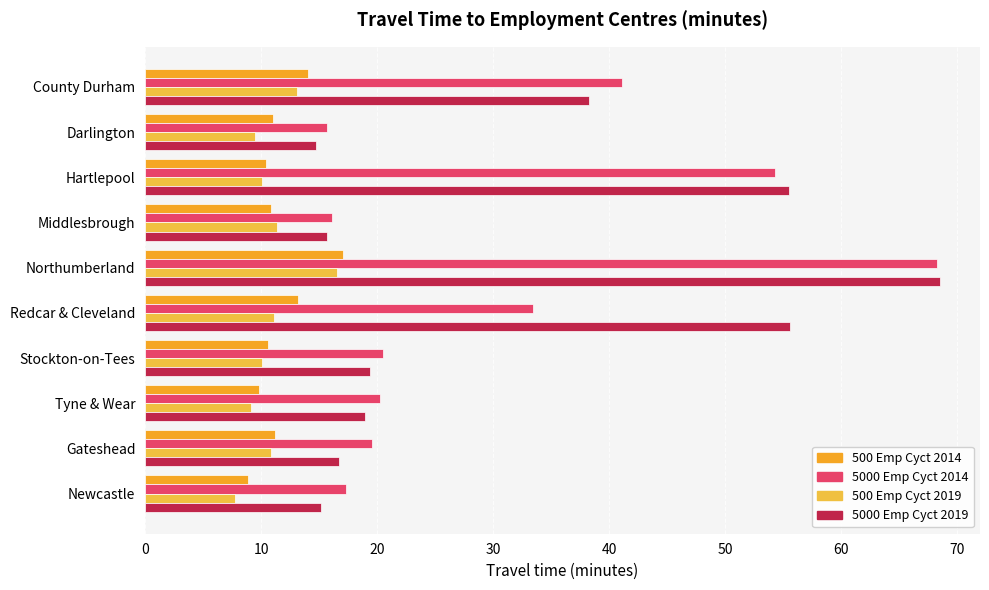

How many series are shown in this chart?

4